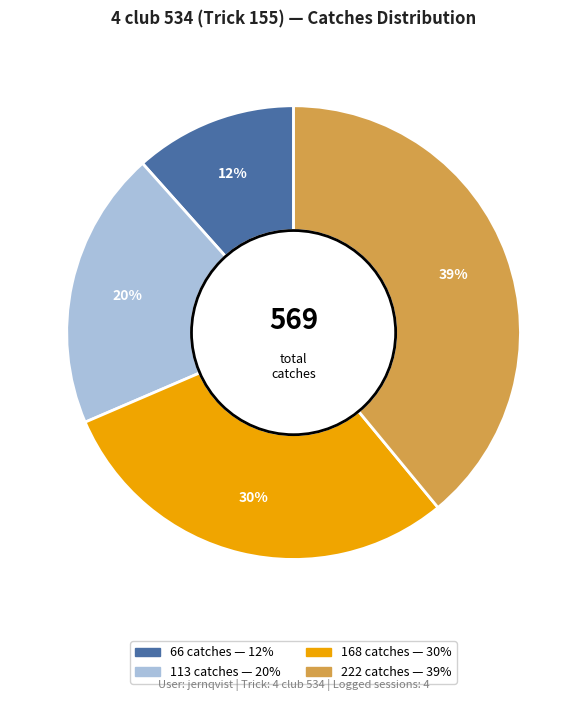

Approximately how many times larger is the value at 113 catches compared to 168 catches?

0.7